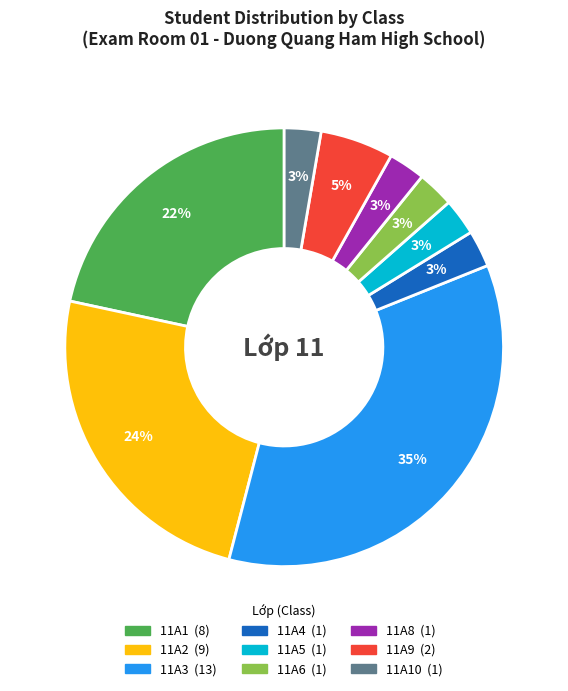

How many slices are in this pie chart?

9